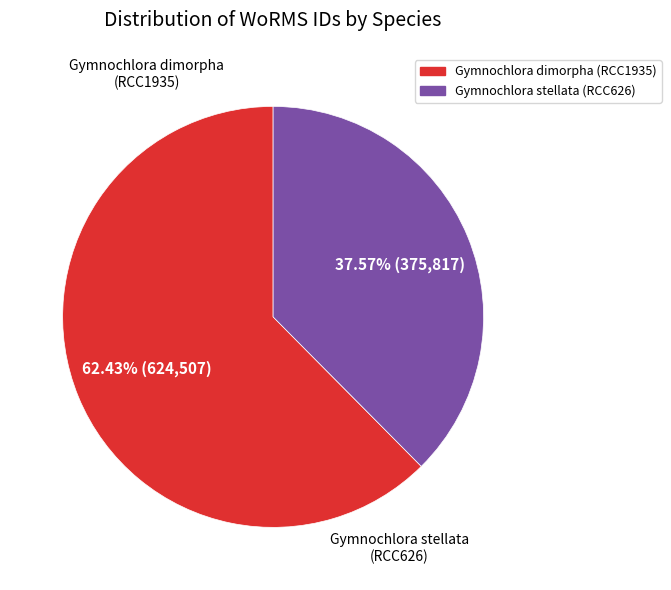

To the nearest percent, what is the average slice percentage?

50%